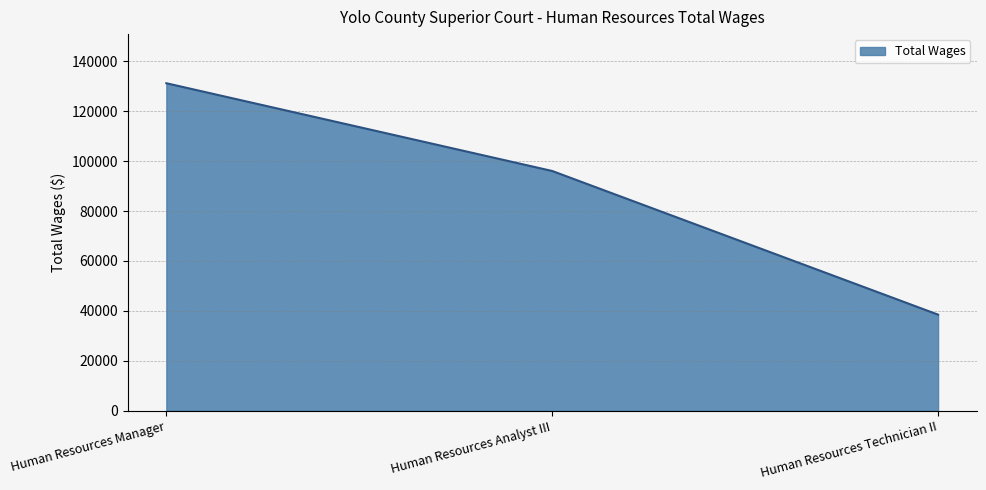

At which label is the value closest to 84838?

Human Resources Analyst III